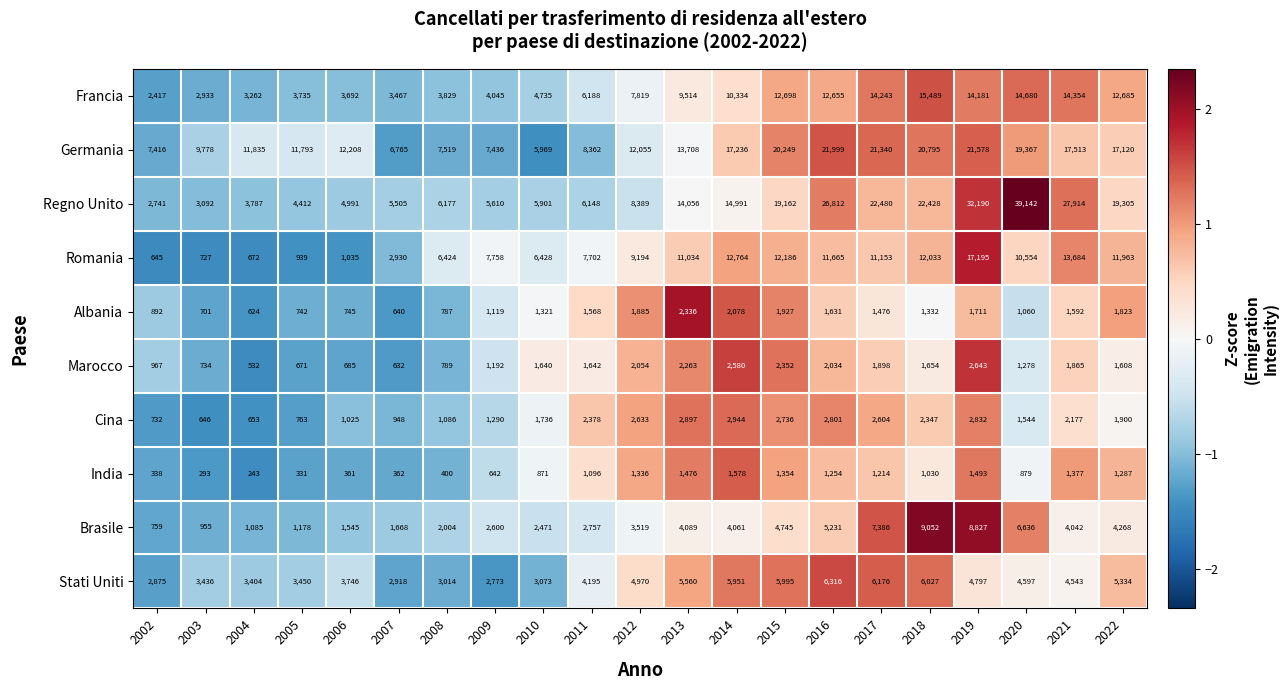

The value of Stati Uniti at 2011 is 4195. True or false?

True